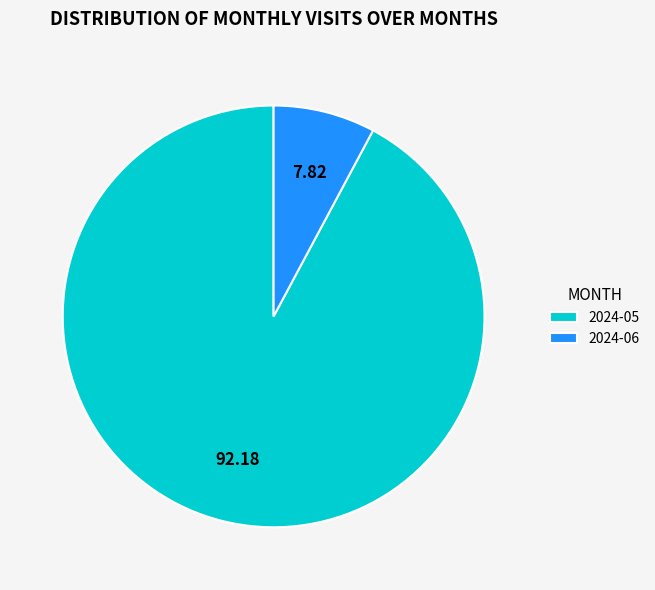

Rank the categories by value from lowest to highest.

2024-06, 2024-05